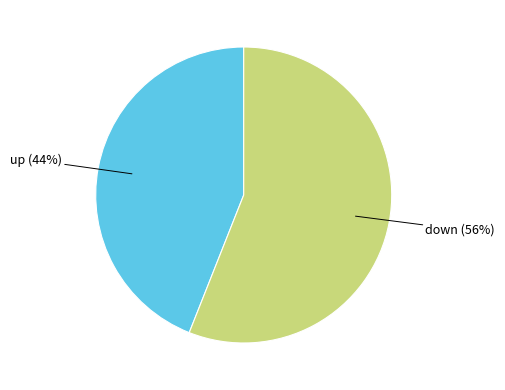

Does any single category account for the majority?

Yes